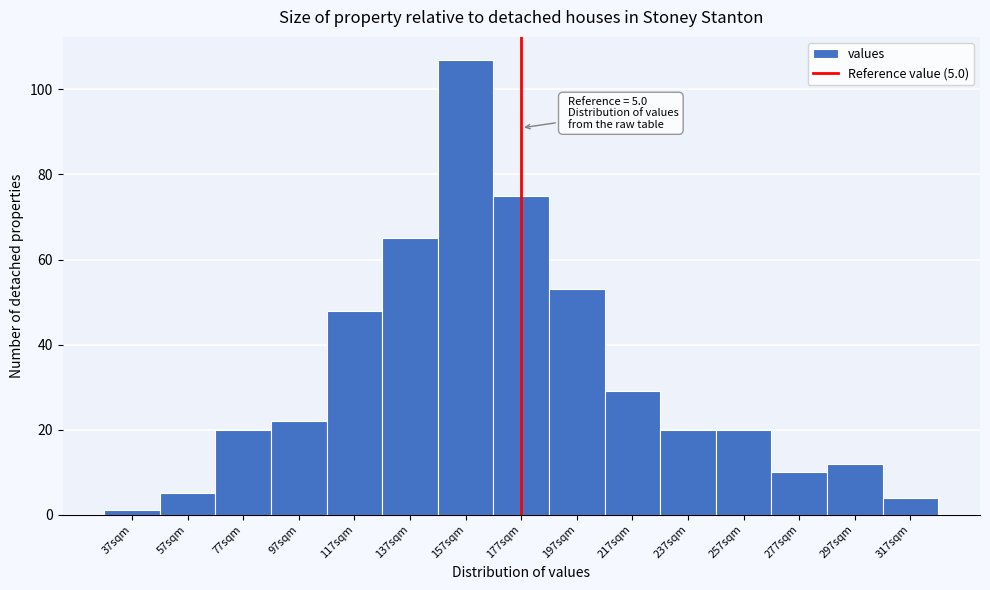

Reading right to left, what are all the values shown in this chart?

4	12	10	20	20	29	53	75	107	65	48	22	20	5	1